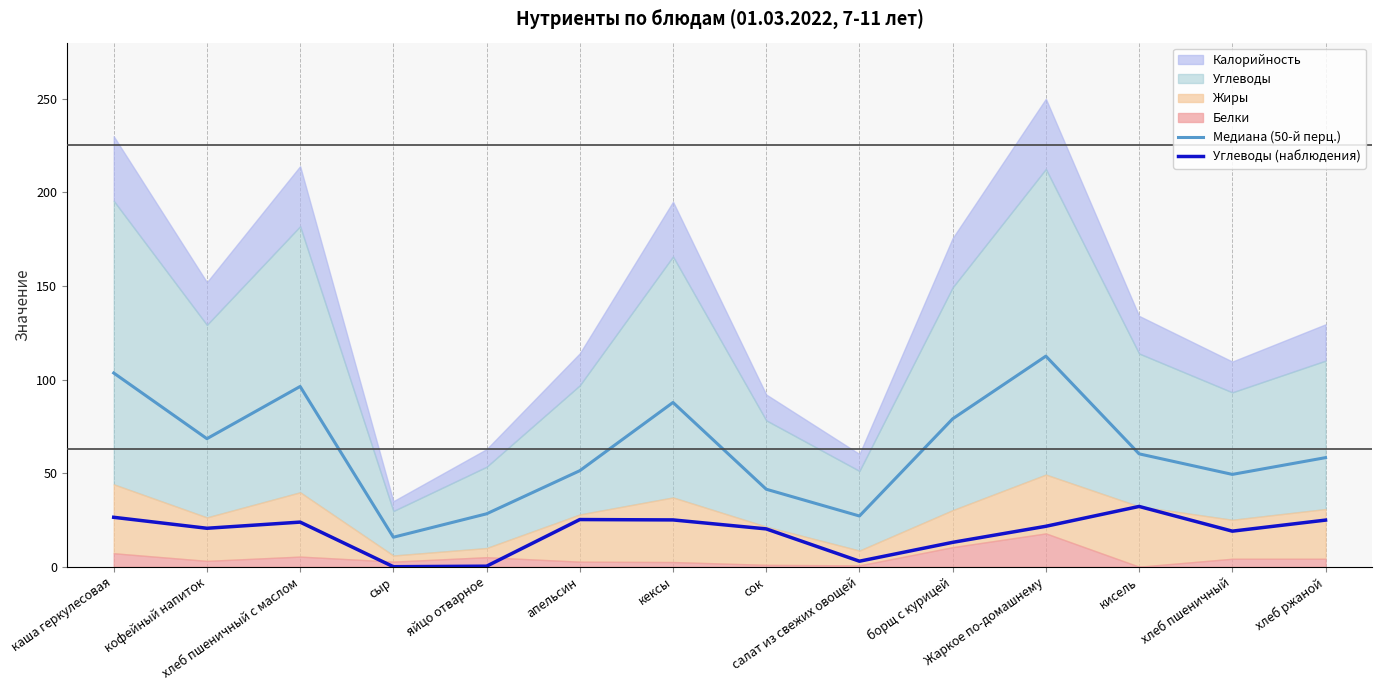

Does the chart display data point markers on the line(s)?

No